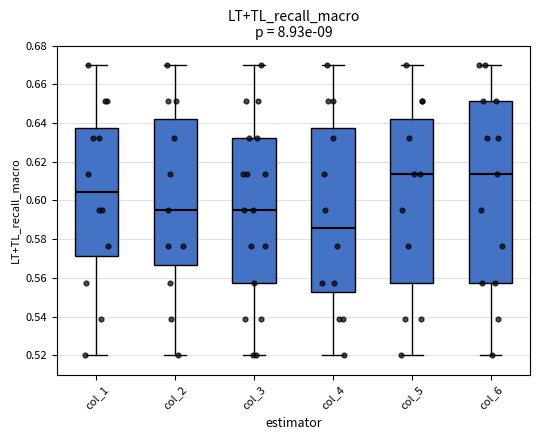

Reading left to right, read every box against the y-axis: the position of its median line, the range the box covers, and the ends of its whiskers. The values are not printed on the chart, so give them approximately, as read against the axis.

col_1: median 0.604, box 0.572 to 0.638, whiskers 0.520 to 0.670
col_2: median 0.596, box 0.566 to 0.642, whiskers 0.520 to 0.670
col_3: median 0.596, box 0.558 to 0.632, whiskers 0.520 to 0.670
col_4: median 0.586, box 0.552 to 0.638, whiskers 0.520 to 0.670
col_5: median 0.614, box 0.558 to 0.642, whiskers 0.520 to 0.670
col_6: median 0.614, box 0.558 to 0.652, whiskers 0.520 to 0.670